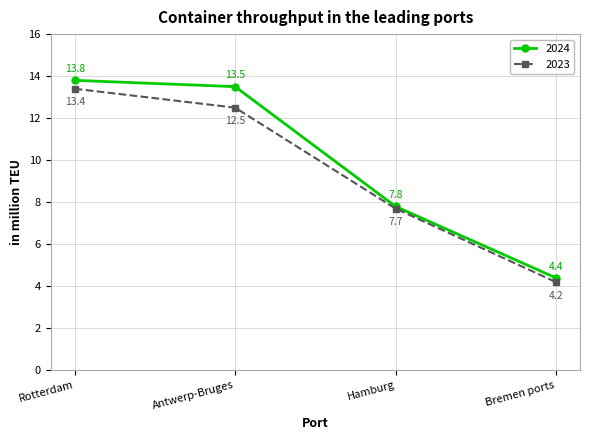

What are all the series names shown in the legend?

2024, 2023